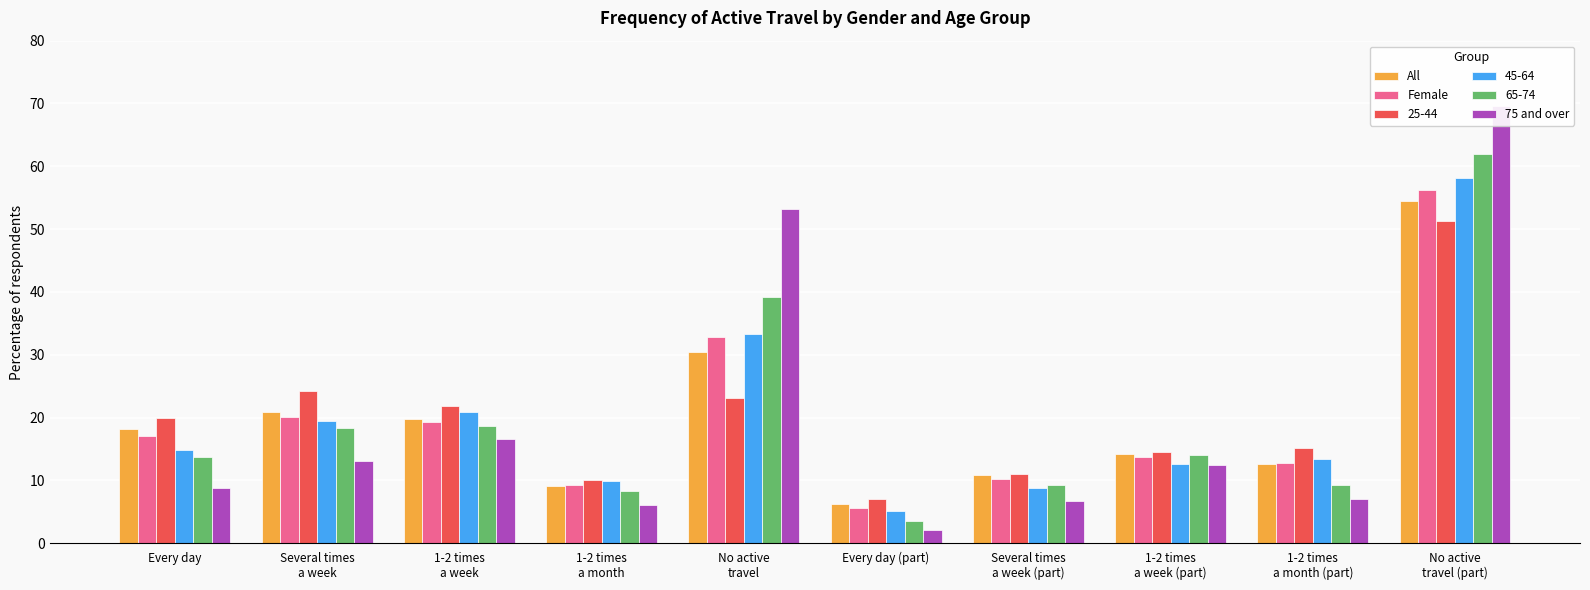

At which label does All first exceed 18?

Every day